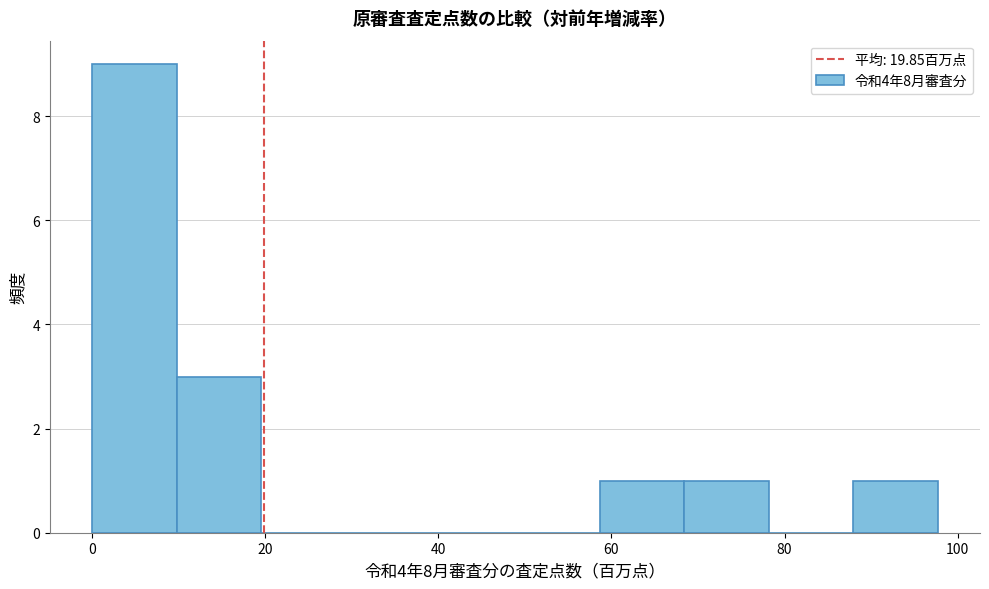

Reading left to right, list every bar in this chart as the range it spans on the x-axis followed by its height. Neither the bar edges nor the heights are printed on the chart, so give them approximately, as read against the axes.

0 to 10: 9
10 to 20: 3
20 to 30: 0
30 to 40: 0
40 to 48: 0
48 to 58: 0
58 to 68: 1
68 to 78: 1
78 to 88: 0
88 to 98: 1